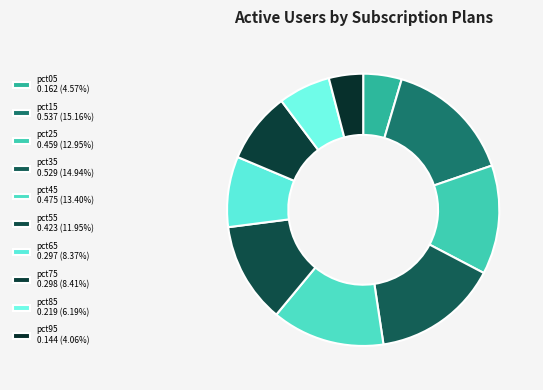

Which category has the smallest portion of the pie?

pct95